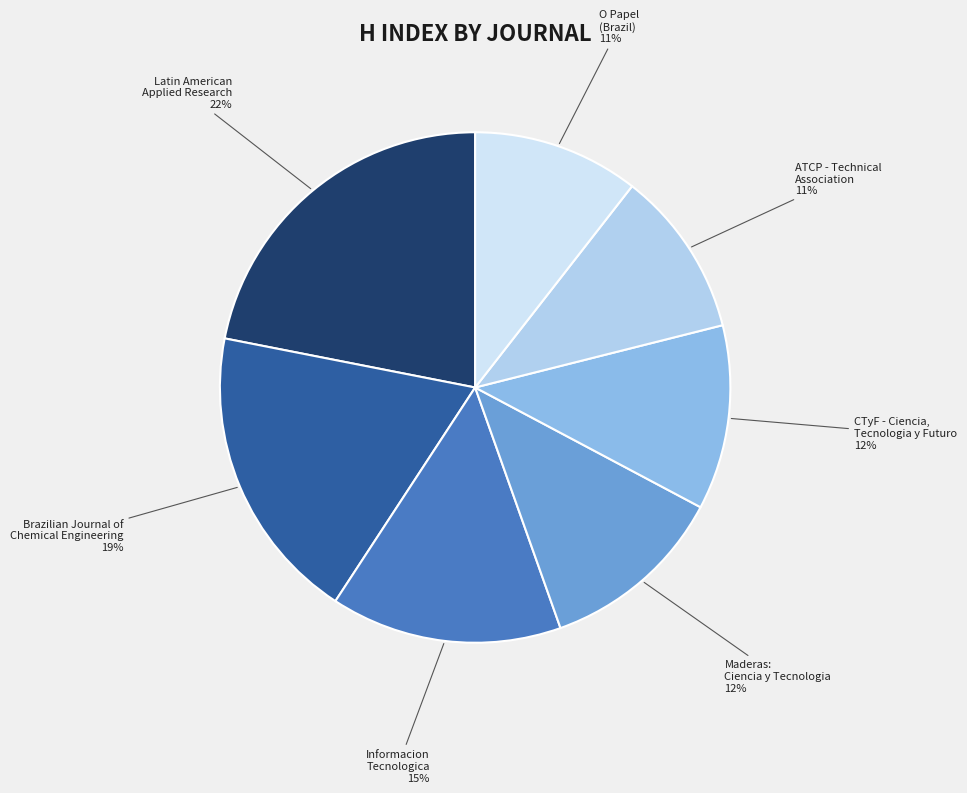

Combined, do Latin American Applied Research and O Papel (Brazil) account for over 50%?

No